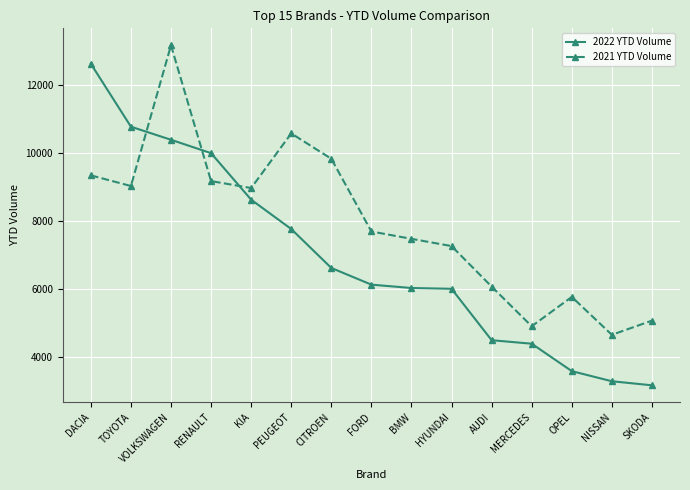

The 2021 YTD Volume series shows 6432 at DACIA. True or false?

False